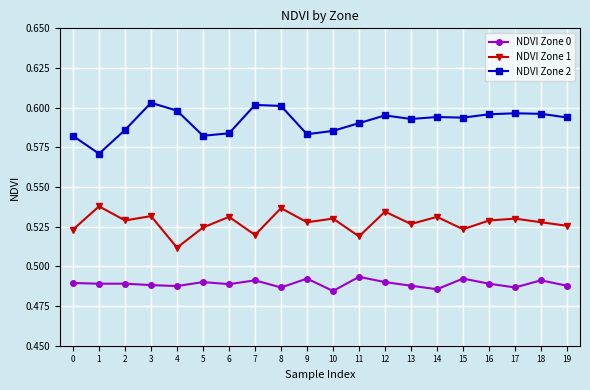

At 16, list the series in order from smallest to largest.

NDVI Zone 0, NDVI Zone 1, NDVI Zone 2